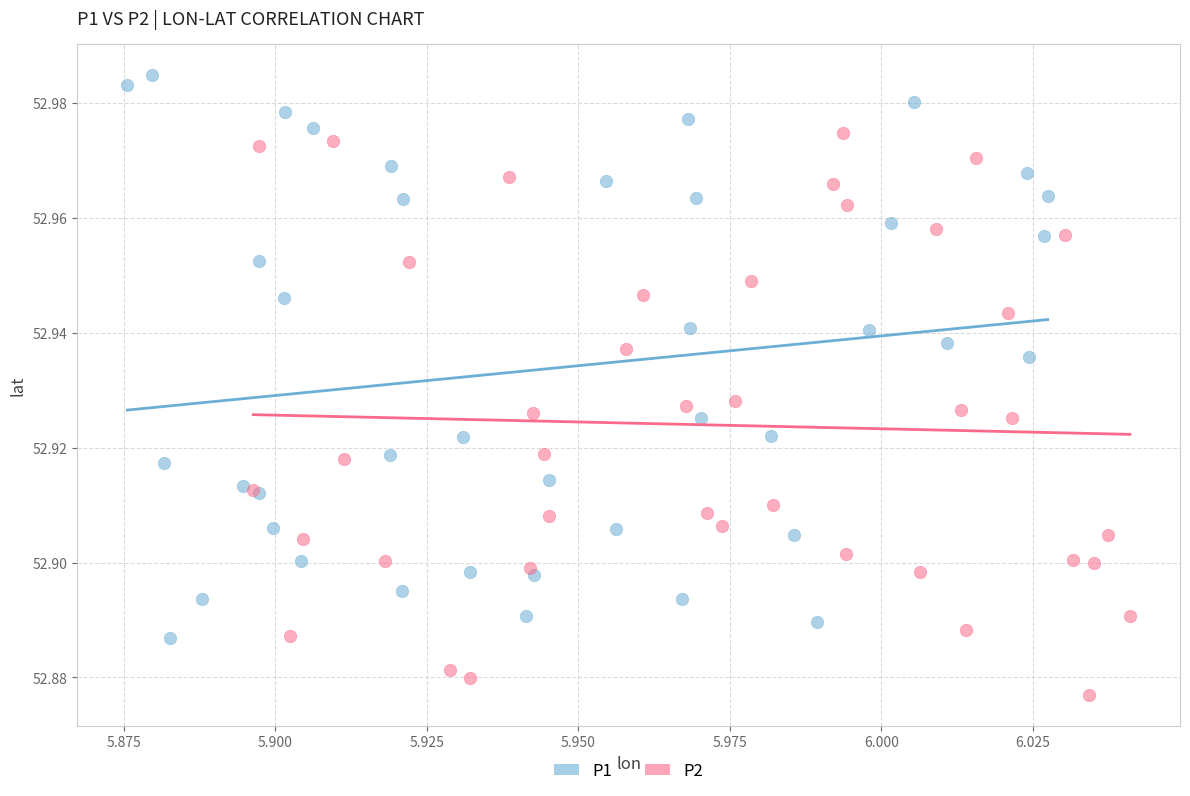

What are all the series names shown in the legend?

P1, P2